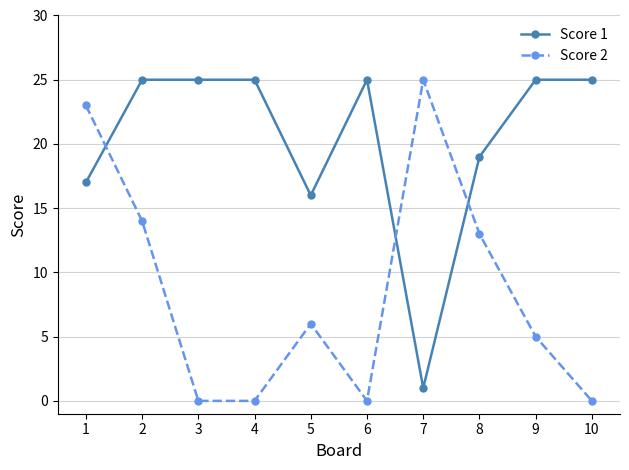

What is the value of the Score 1 point at the 8th from the left?

19